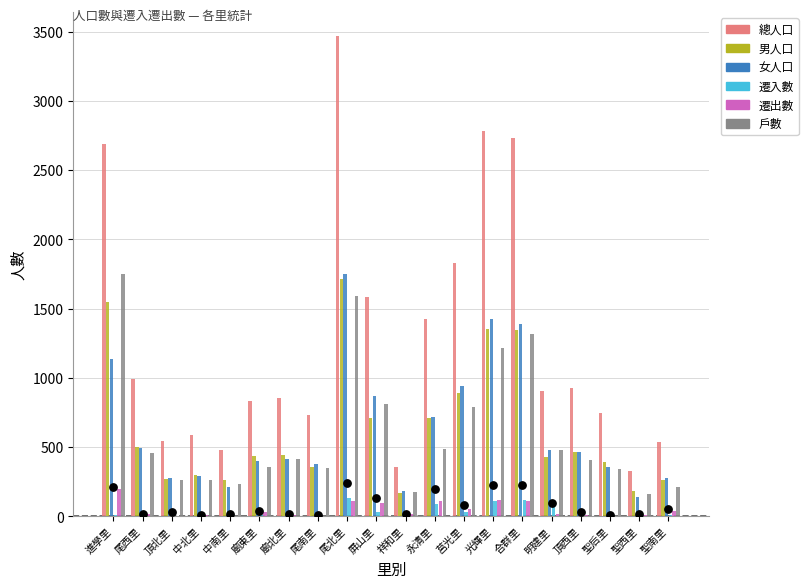

At how many categories does at least one series exceed 1649?

5